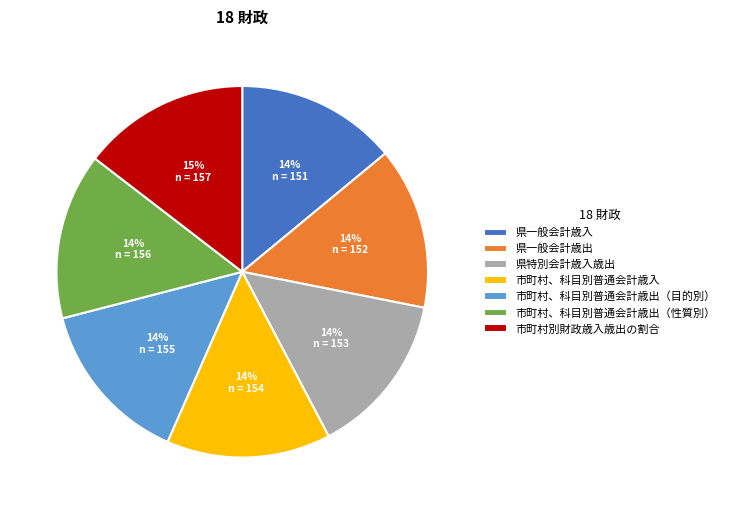

To the nearest percent, what percentage of the pie is 市町村、科目別普通会計歳入?

14%